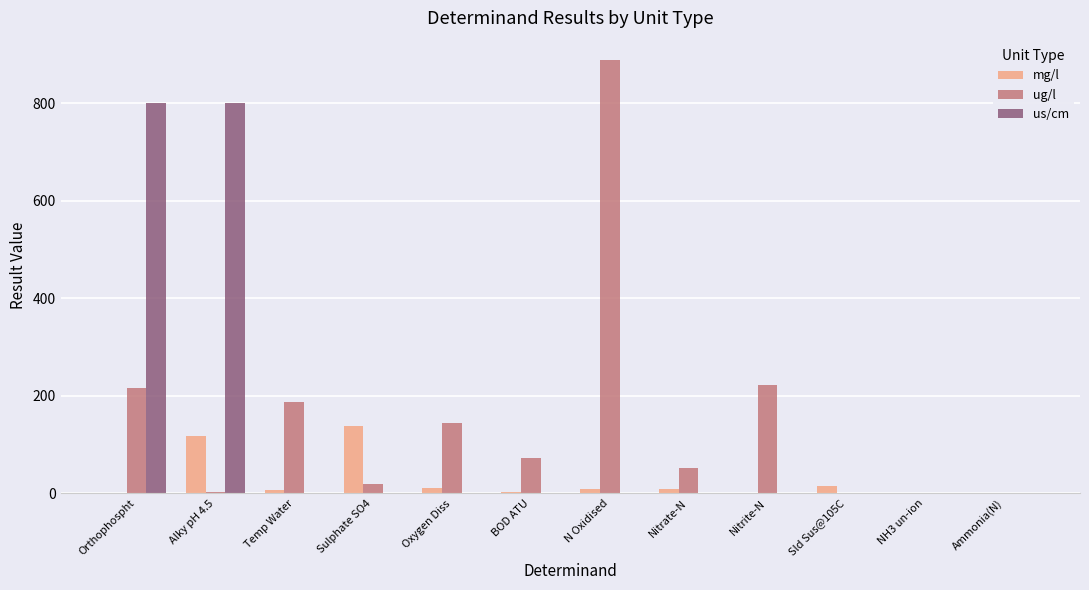

Which series changed the most between Oxygen Diss and Ammonia(N)?

ug/l